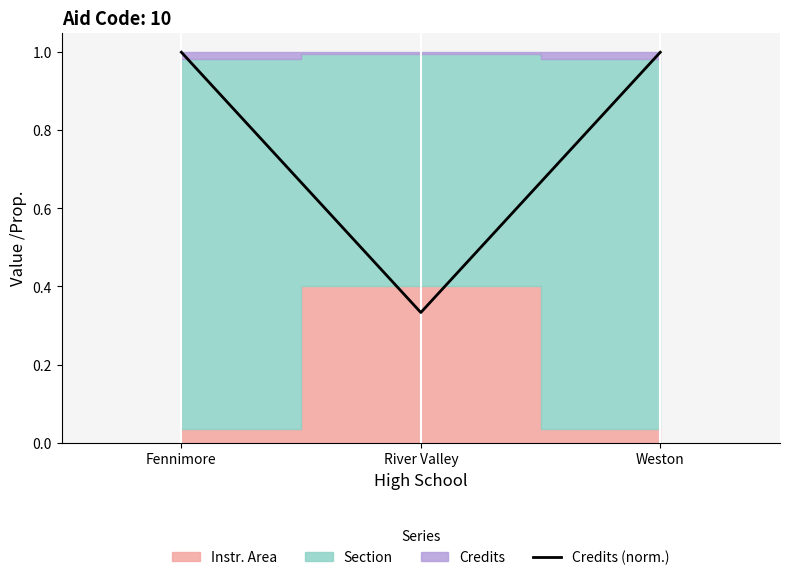

What is the sum of all values?

2.3